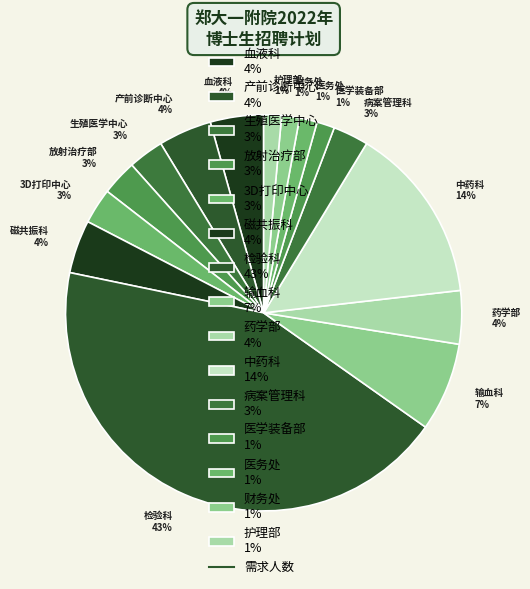

The 药学部 slice represents 4% of the pie. True or false?

True